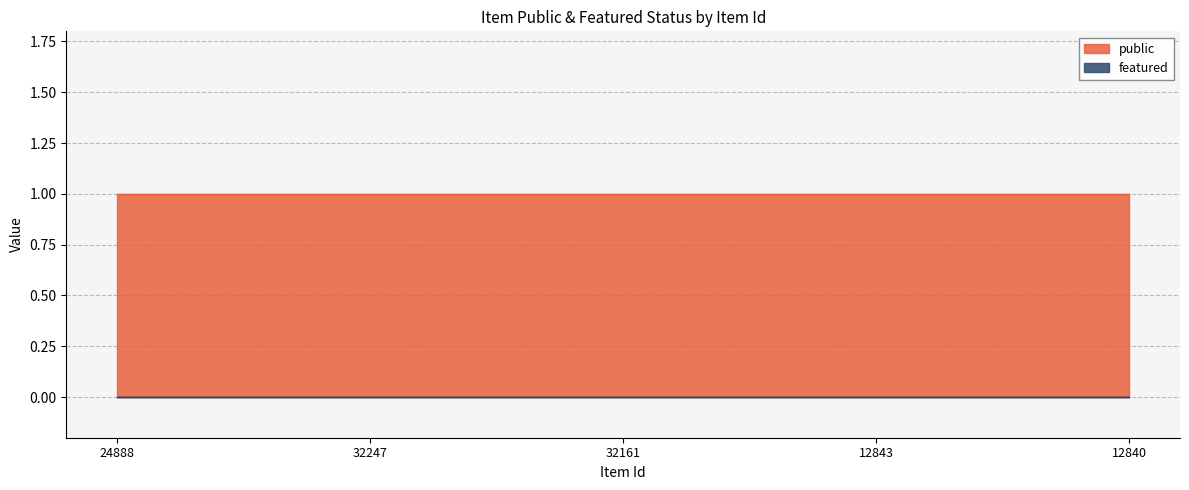

What are all the series names shown in the legend?

public, featured